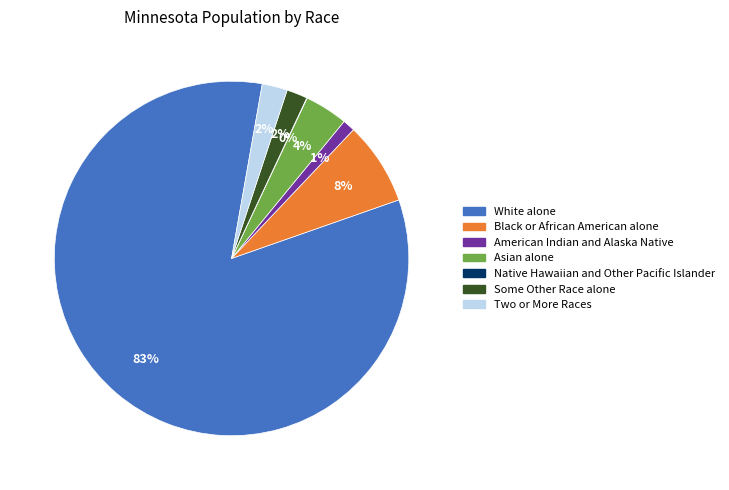

Is it true that Black or African American alone is 8% of the pie?

True